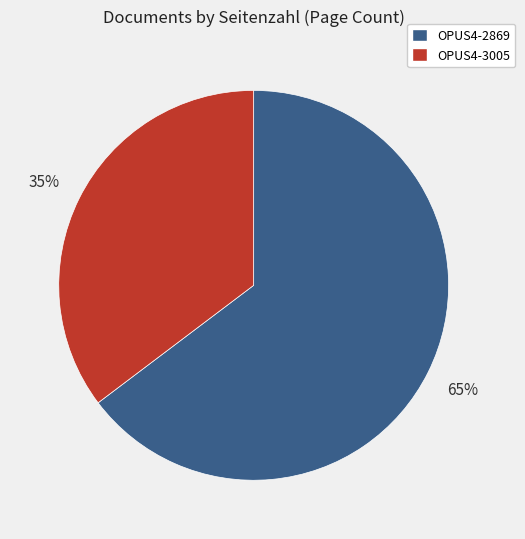

Which slice is the smallest?

OPUS4-3005